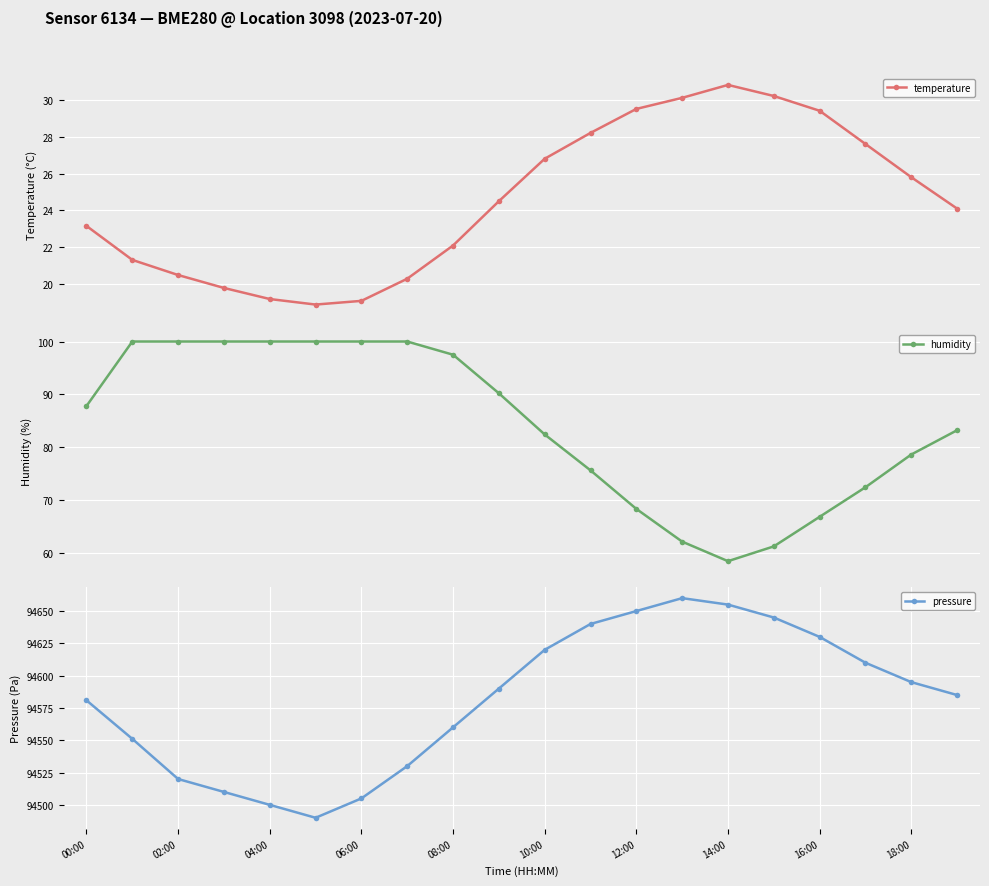

Reading left to right, list all the values displayed in this chart.

temperature: 23.2	21.3	20.5	19.8	19.2	18.9	19.1	20.3	22.1	24.5	26.8	28.2	29.5	30.1	30.8	30.2	29.4	27.6	25.8	24.1
humidity: 87.8	100.0	100.0	100.0	100.0	100.0	100.0	100.0	97.5	90.2	82.4	75.6	68.3	62.1	58.4	61.2	66.8	72.4	78.6	83.2
pressure: 94580.9	94551.1	94520.0	94510.0	94500.0	94490.0	94505.0	94530.0	94560.0	94590.0	94620.0	94640.0	94650.0	94660.0	94655.0	94645.0	94630.0	94610.0	94595.0	94585.0